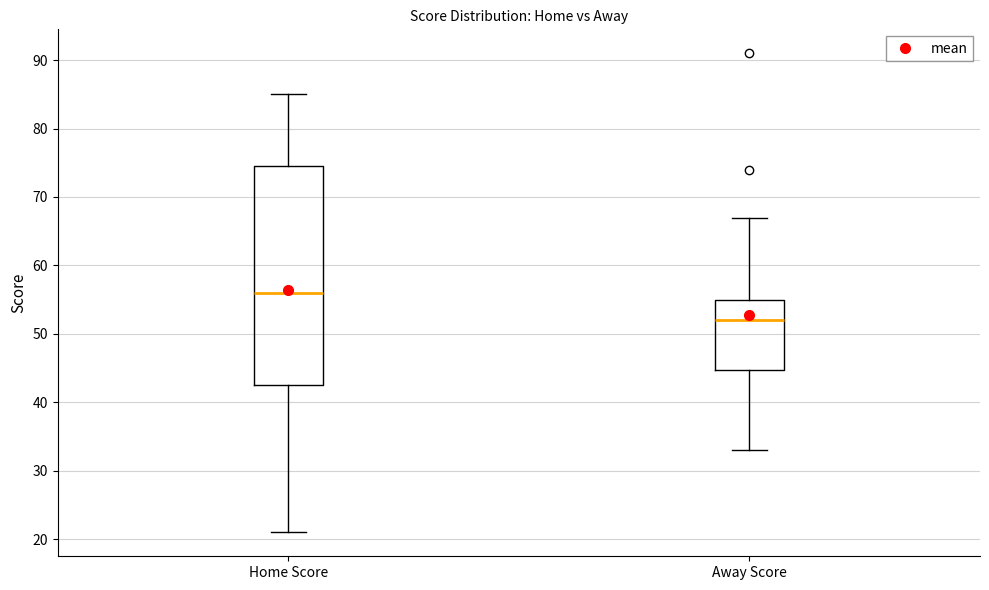

Which box is the tallest, from its lower edge to its upper edge?

Home Score